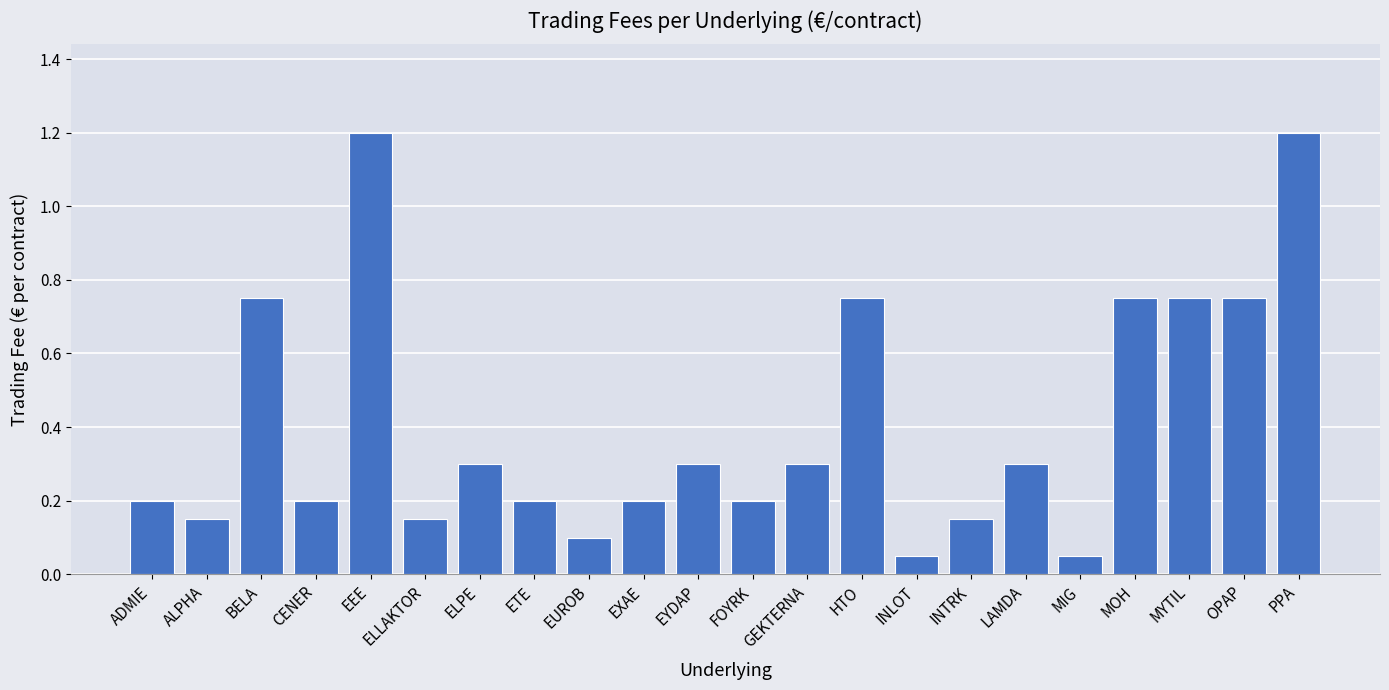

What position from the left is GEKTERNA?

13